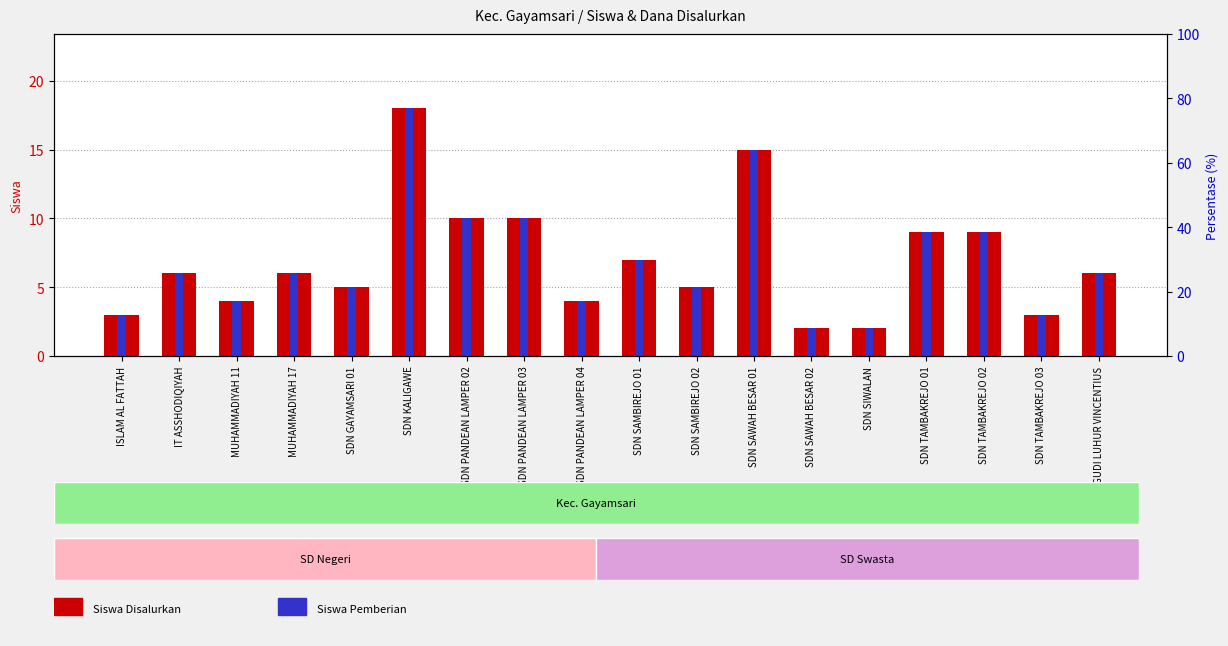

Are the bars horizontal?

No